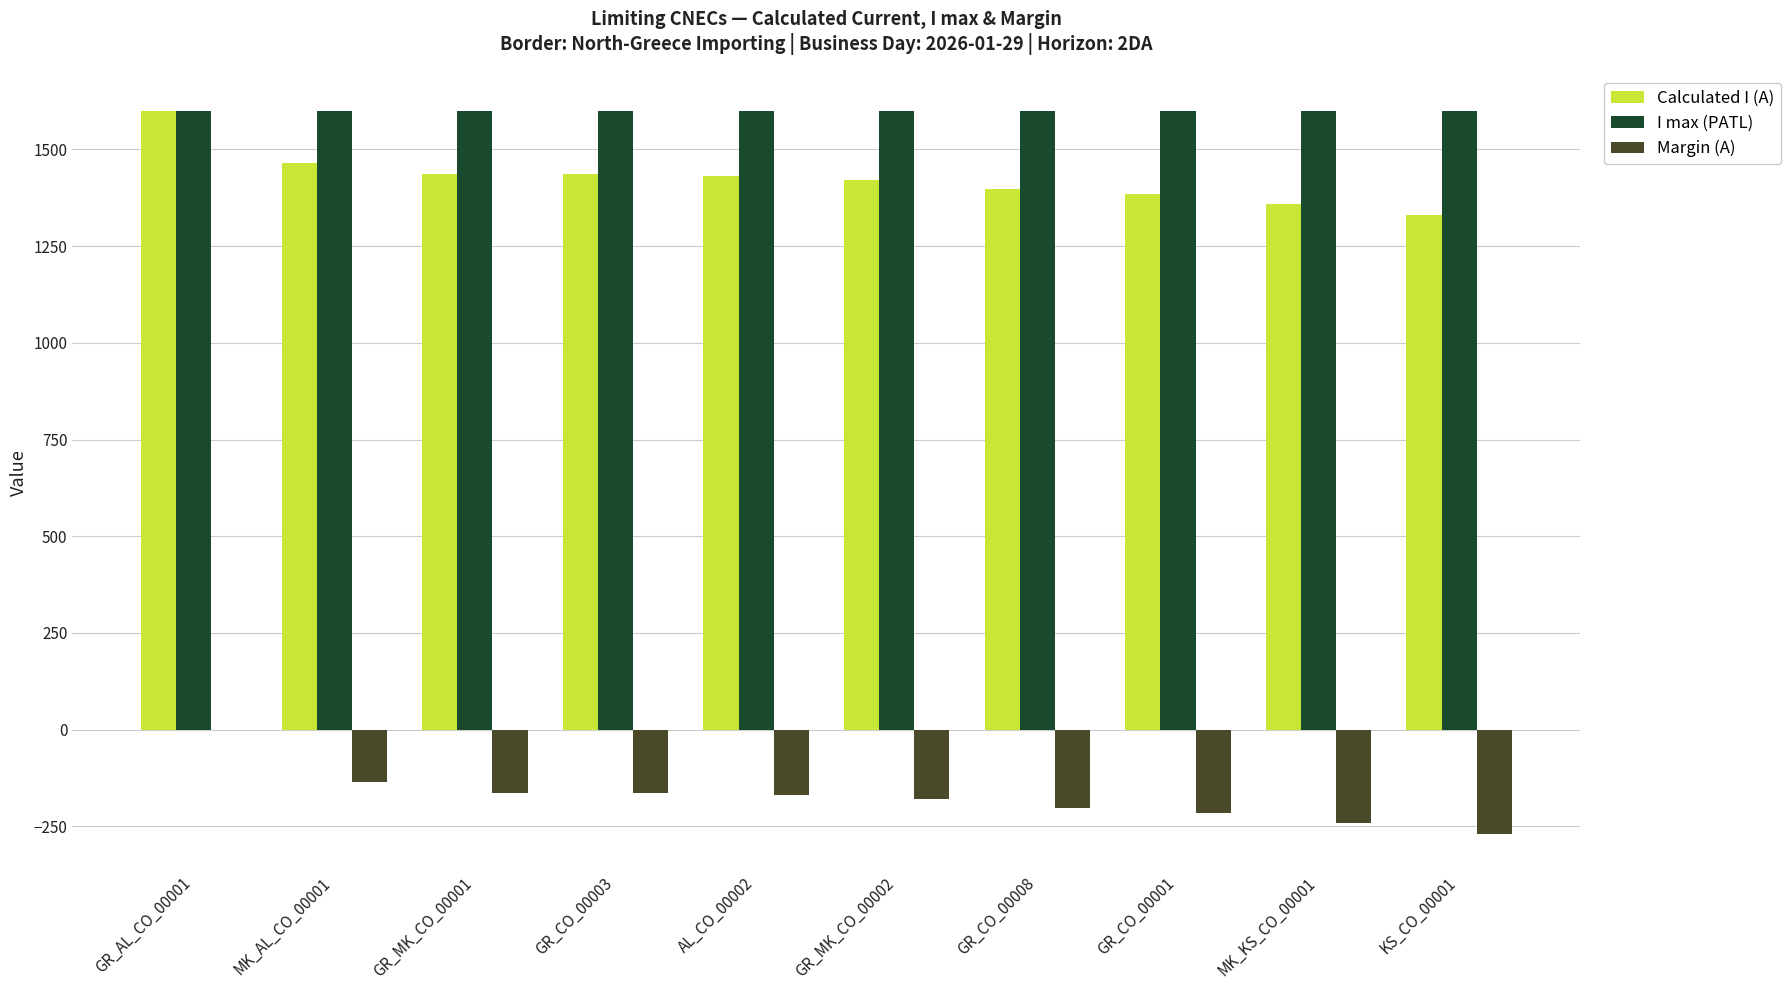

Which series has the largest total across all categories?

I max (PATL)